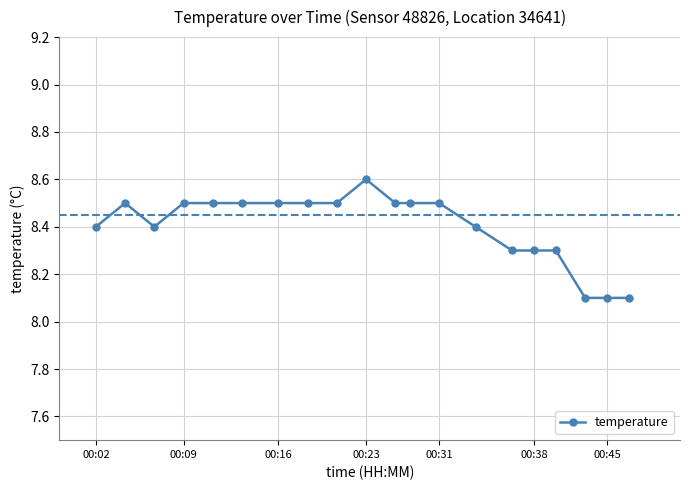

What is the value of the 4th point from the left?

8.5